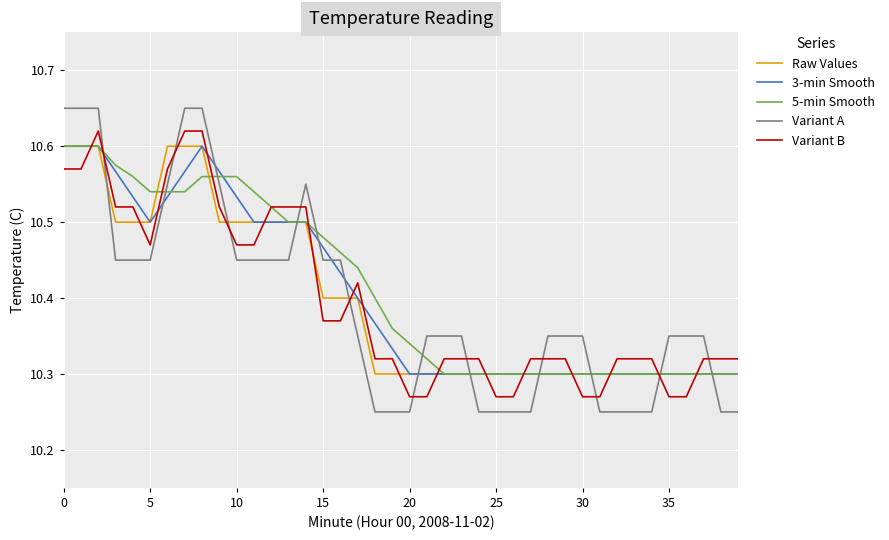

How many intersections are there between 3-min Smooth and Variant A?

13